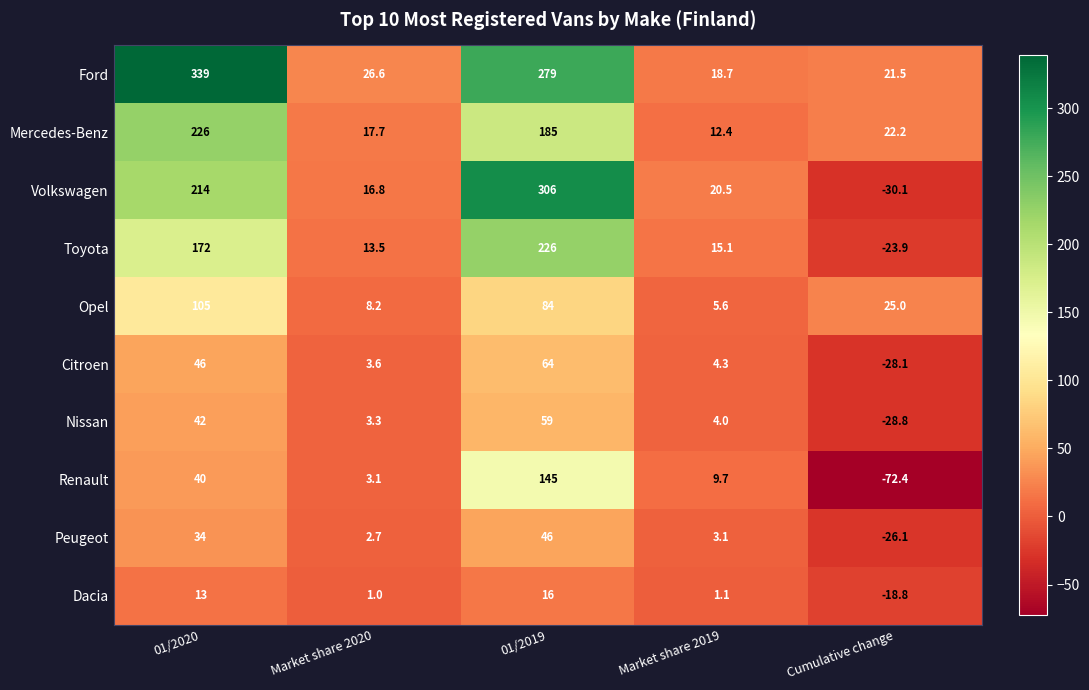

What is the greatest value displayed?

339.0